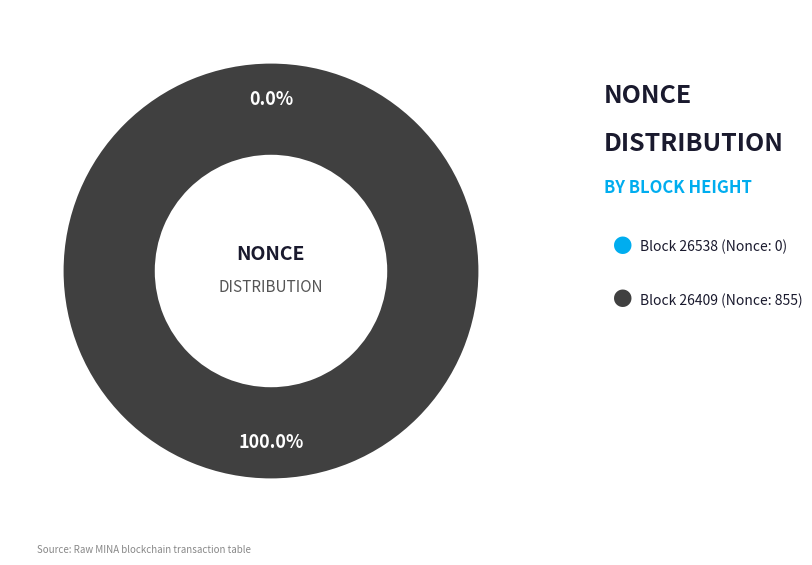

Which slice represents more than half of the pie?

26409